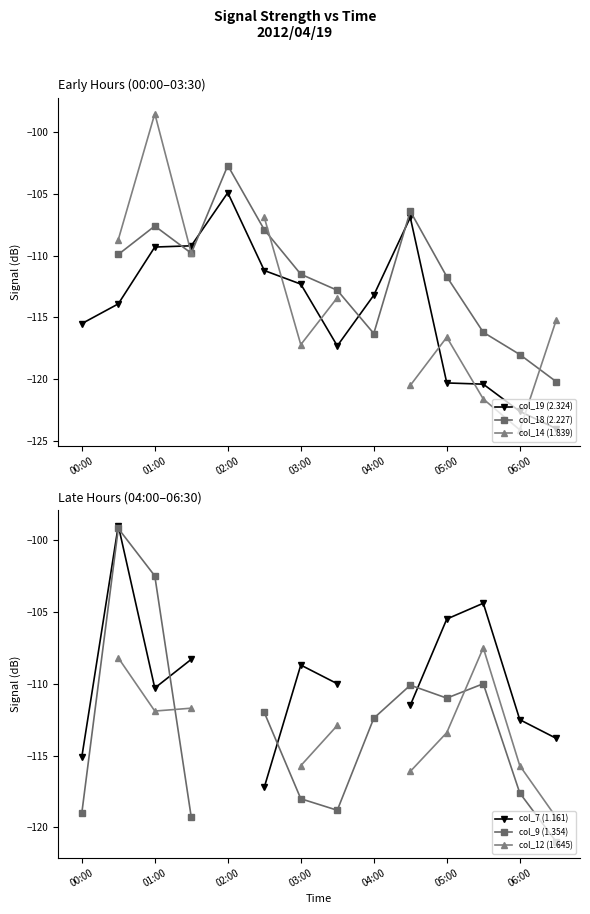

True or false: col_19 (2.324) has more than 0 points higher than both neighbors.

True